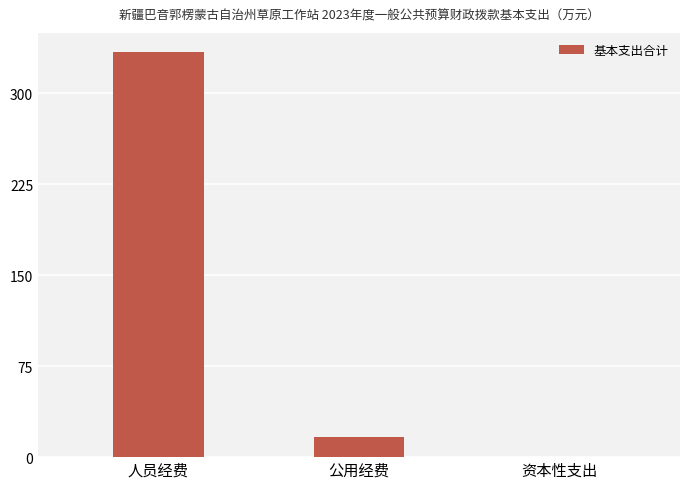

Which label corresponds to the largest value in the chart?

人员经费